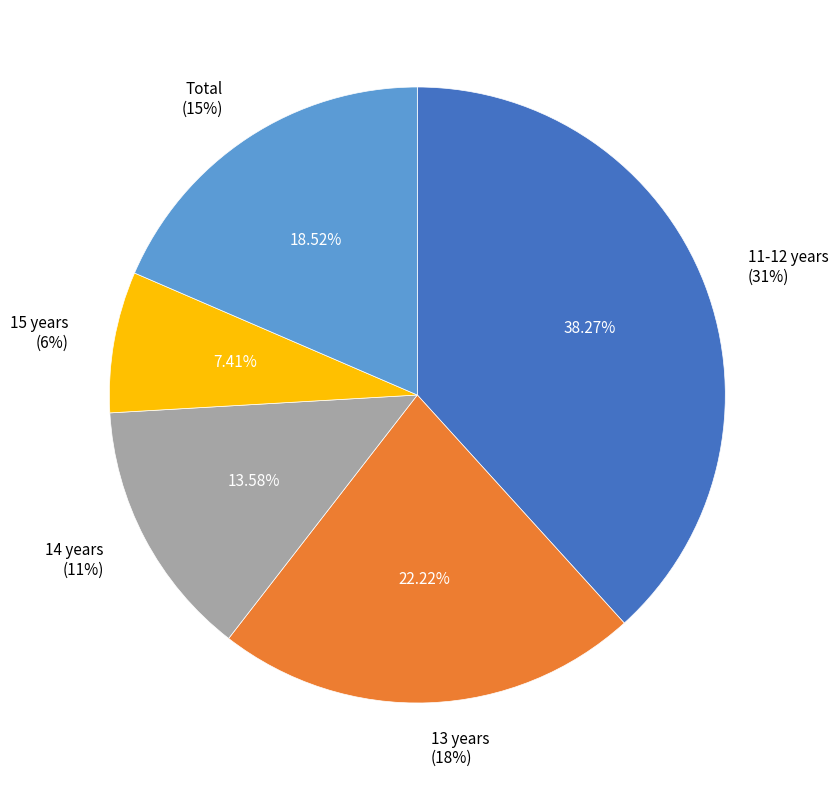

Combined, do 15 years and 11-12 years account for over 50%?

No